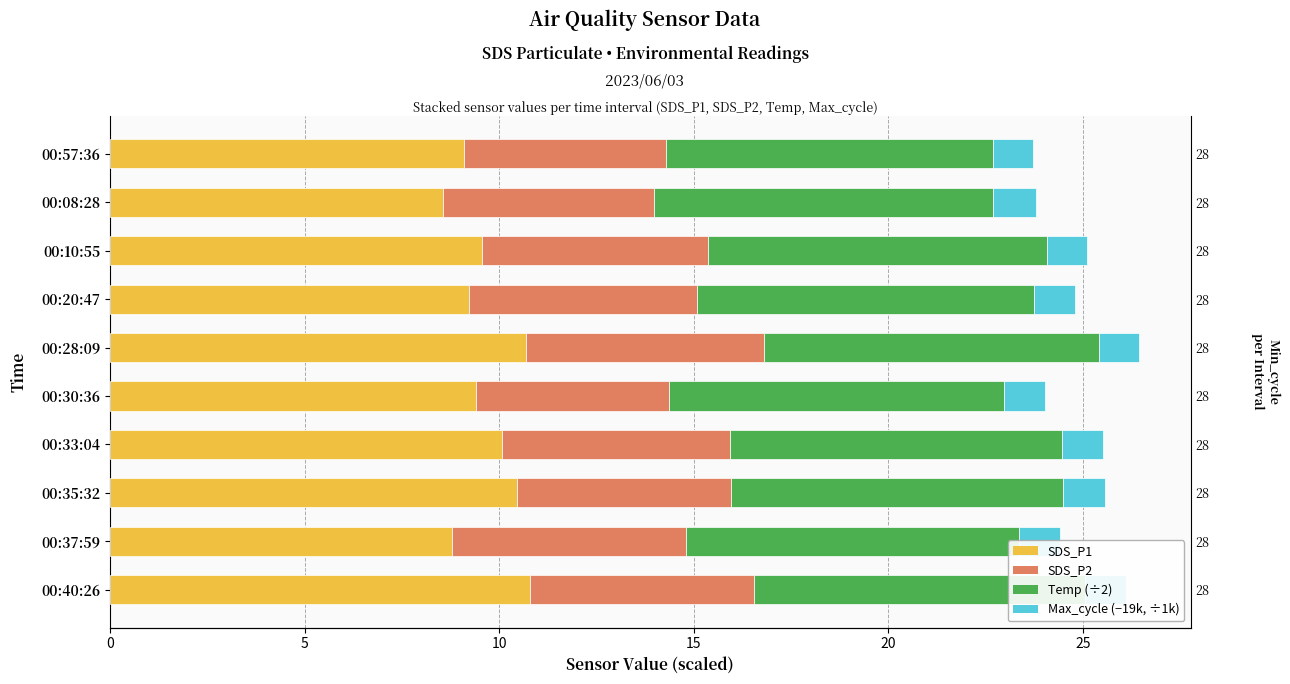

True or false: Max_cycle (−19k, ÷1k) has a value of 1.5 at 00:20:47.

False